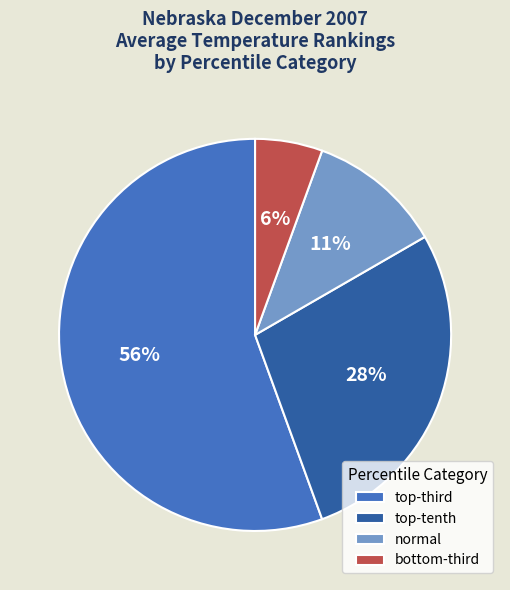

Which slice is the smallest?

bottom-third